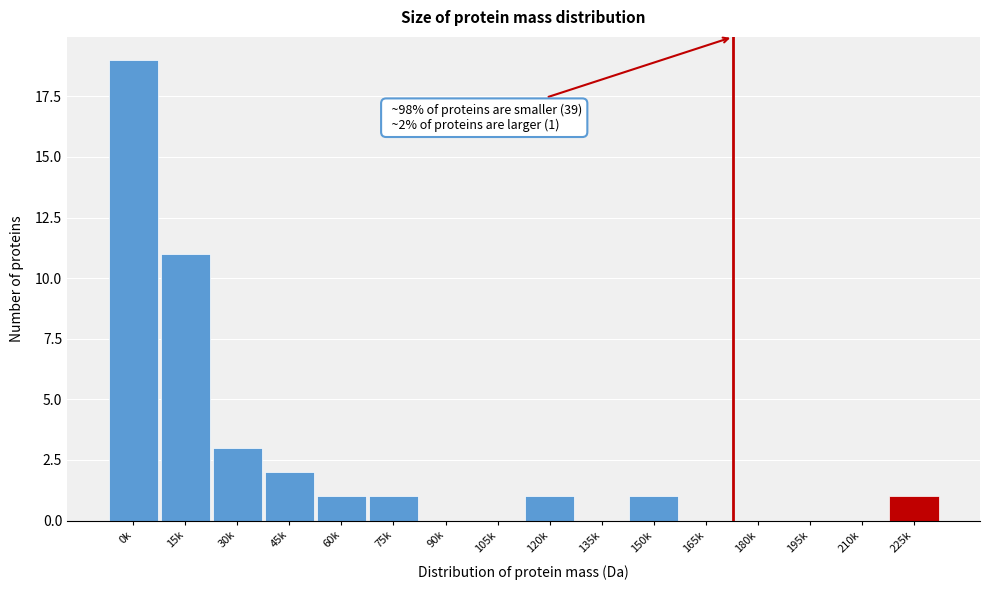

Reading right to left, transcribe all the data shown in this chart.

225k=1	210k=0	195k=0	180k=0	165k=0	150k=1	135k=0	120k=1	105k=0	90k=0	75k=1	60k=1	45k=2	30k=3	15k=11	0k=19